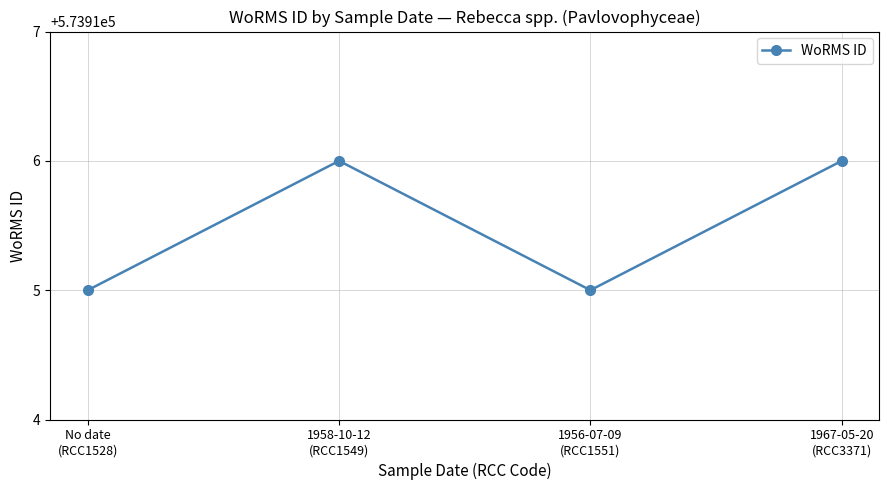

What is the label of the 1st point from the right?

1967-05-20
(RCC3371)